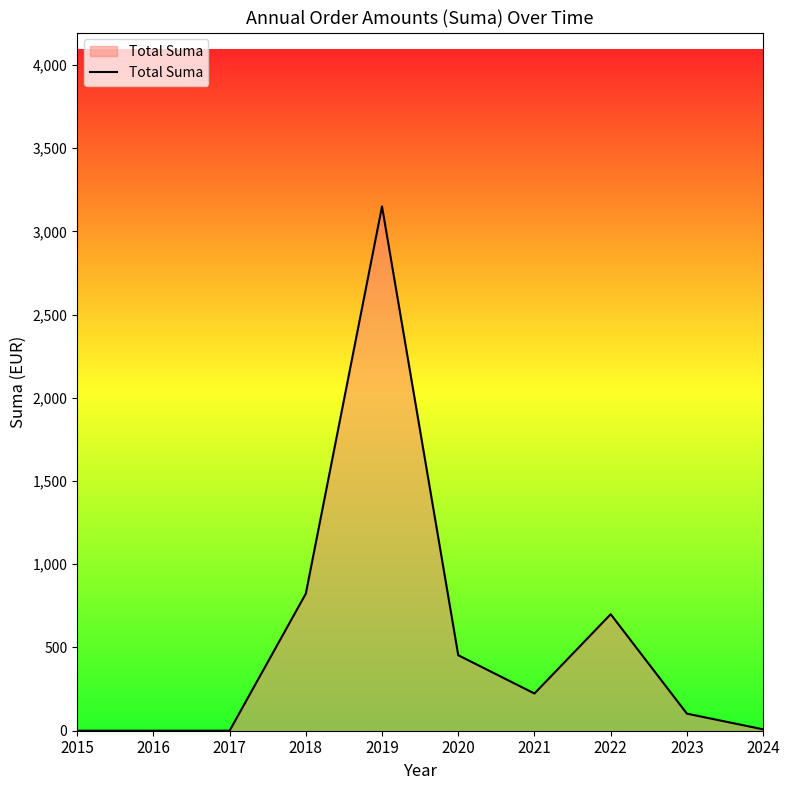

What is the maximum value shown in the chart?

3149.7